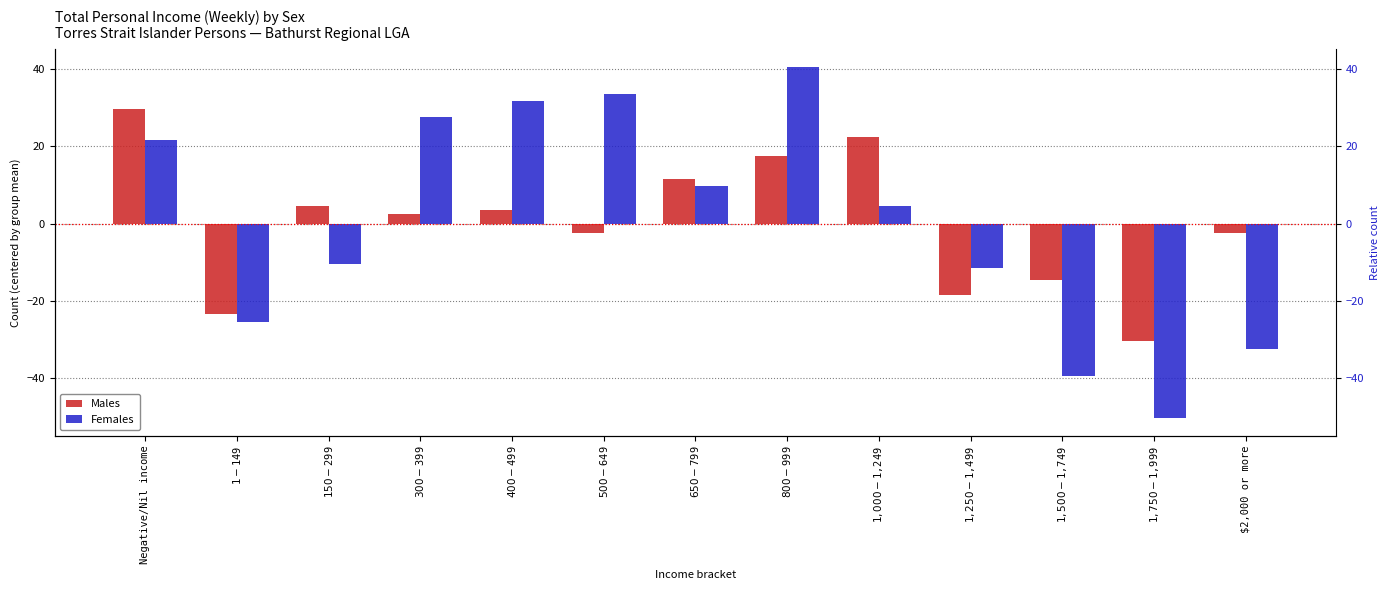

How many values in the Females series exceed 4?

7